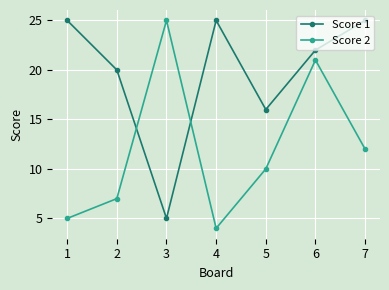

What is the value of the Score 2 point at the 3rd from the left?

25